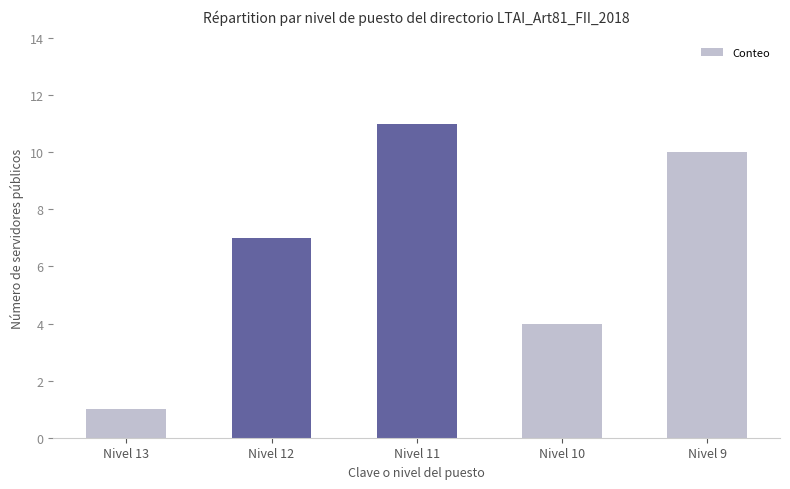

What is the difference between the maximum and minimum values?

10